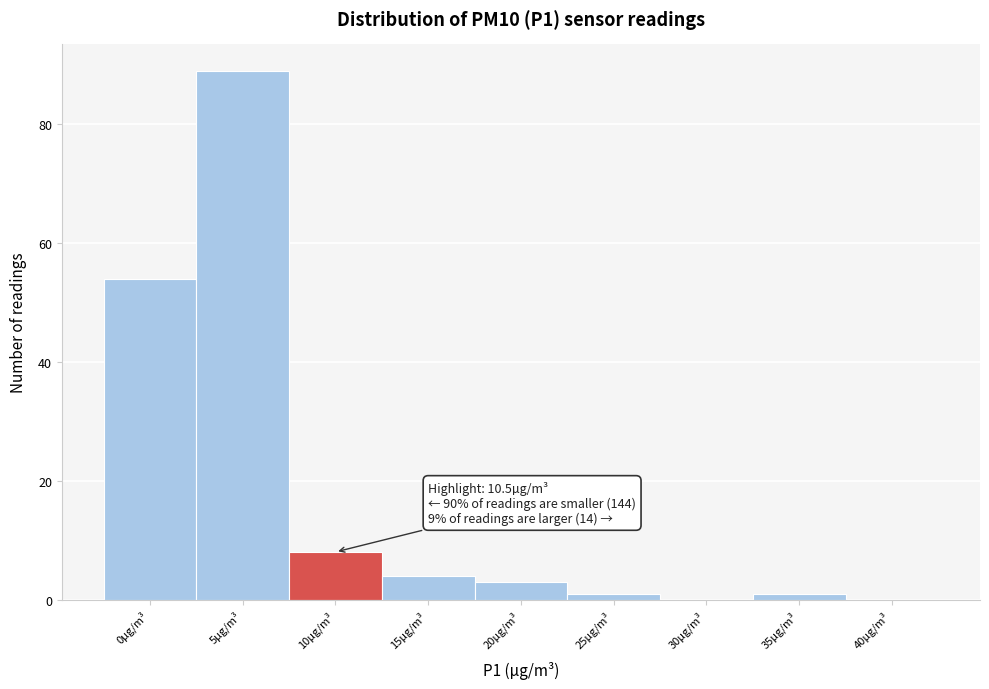

Reading left to right, extract all data points from this chart.

0µg/m³=54	5µg/m³=89	10µg/m³=8	15µg/m³=4	20µg/m³=3	25µg/m³=1	30µg/m³=0	35µg/m³=1	40µg/m³=0